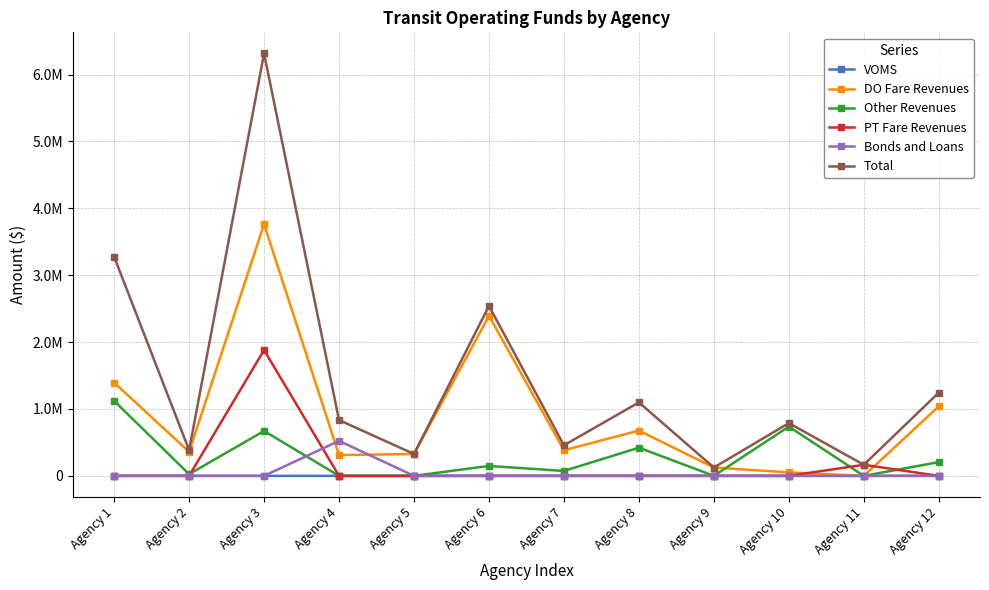

What is the spread (max minus min) of values at Agency 9?

124437